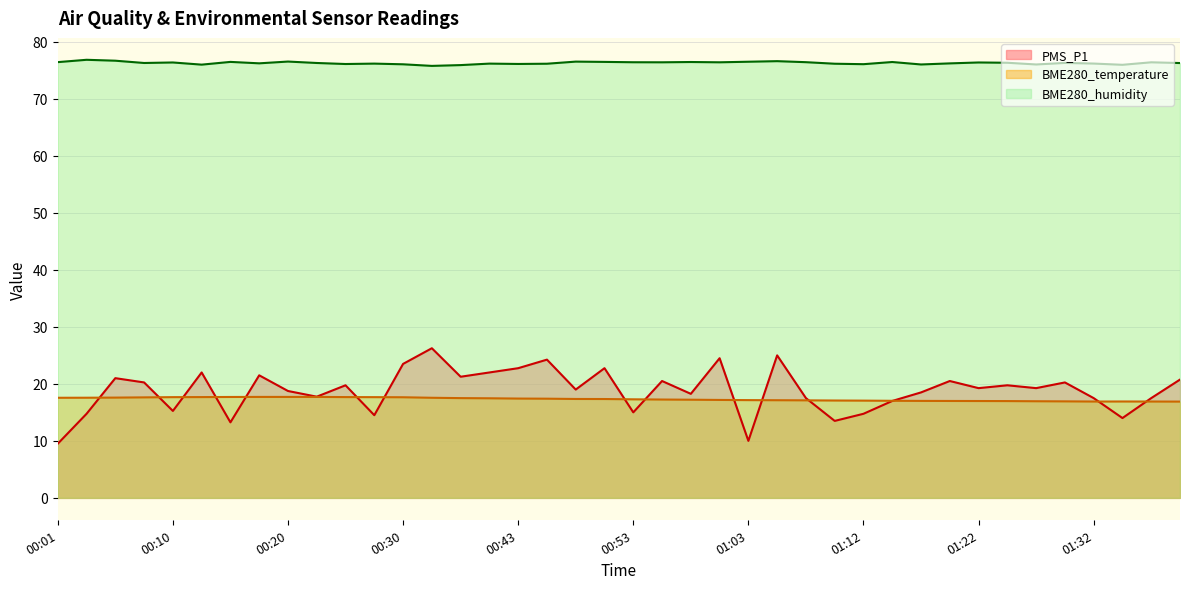

At which label does BME280_humidity first exceed 76?

00:01